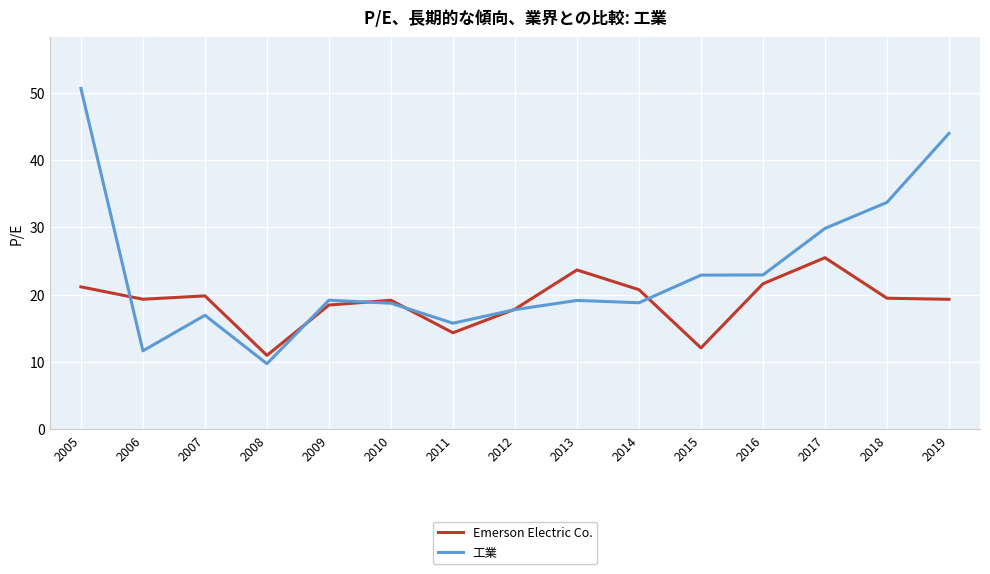

The 工業 series shows 17.8 at 2012. True or false?

True